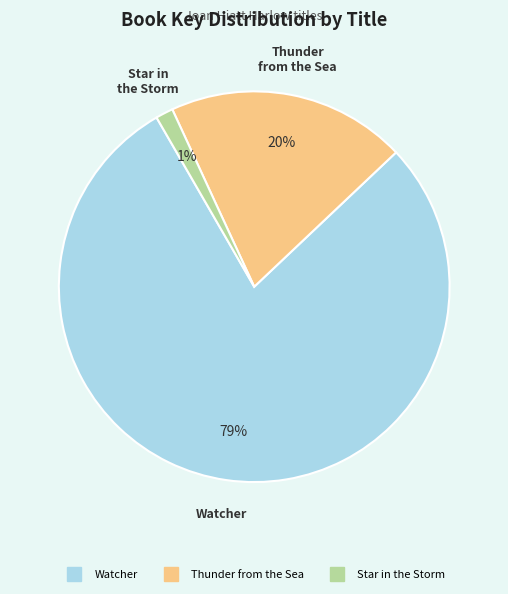

Rank the categories by value from highest to lowest.

Watcher, Thunder from the Sea, Star in the Storm